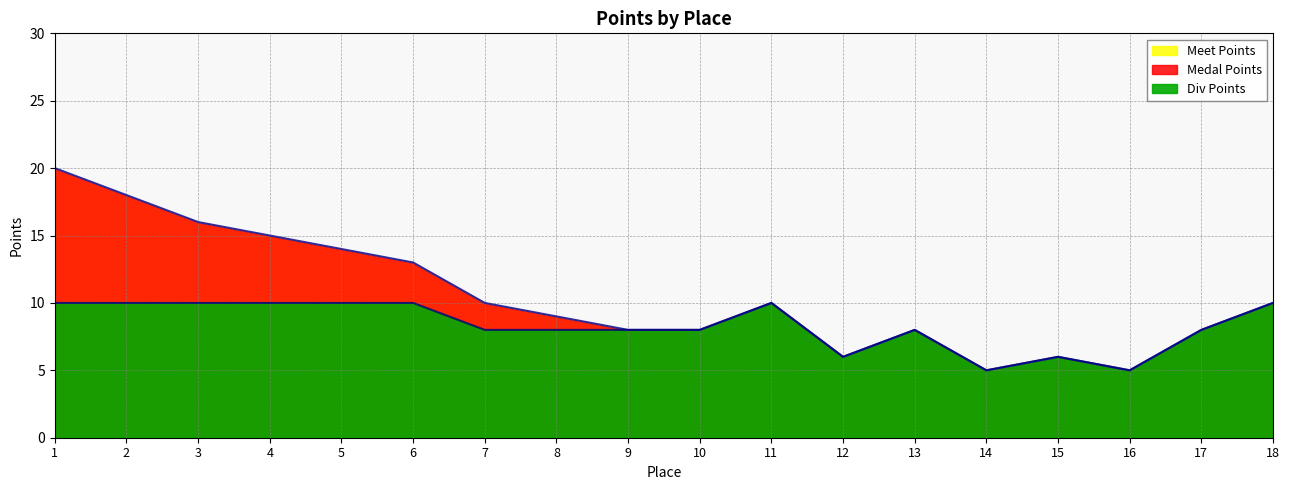

How many lines are shown in the chart?

2